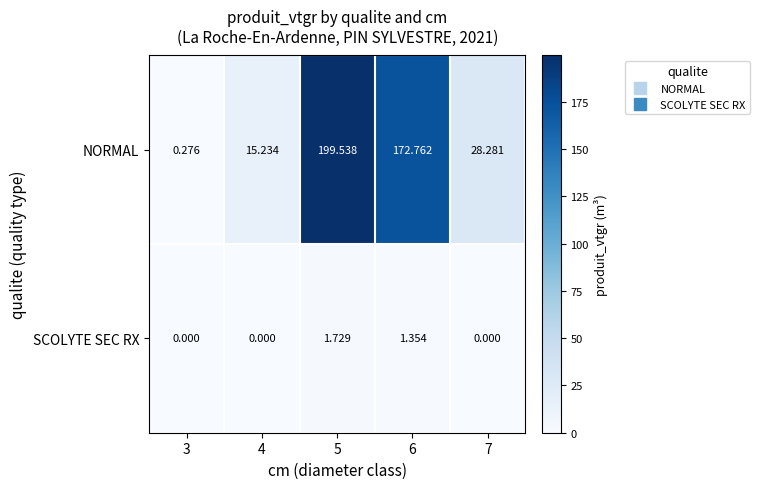

Rank the series at 3 from lowest to highest value.

SCOLYTE SEC RX, NORMAL